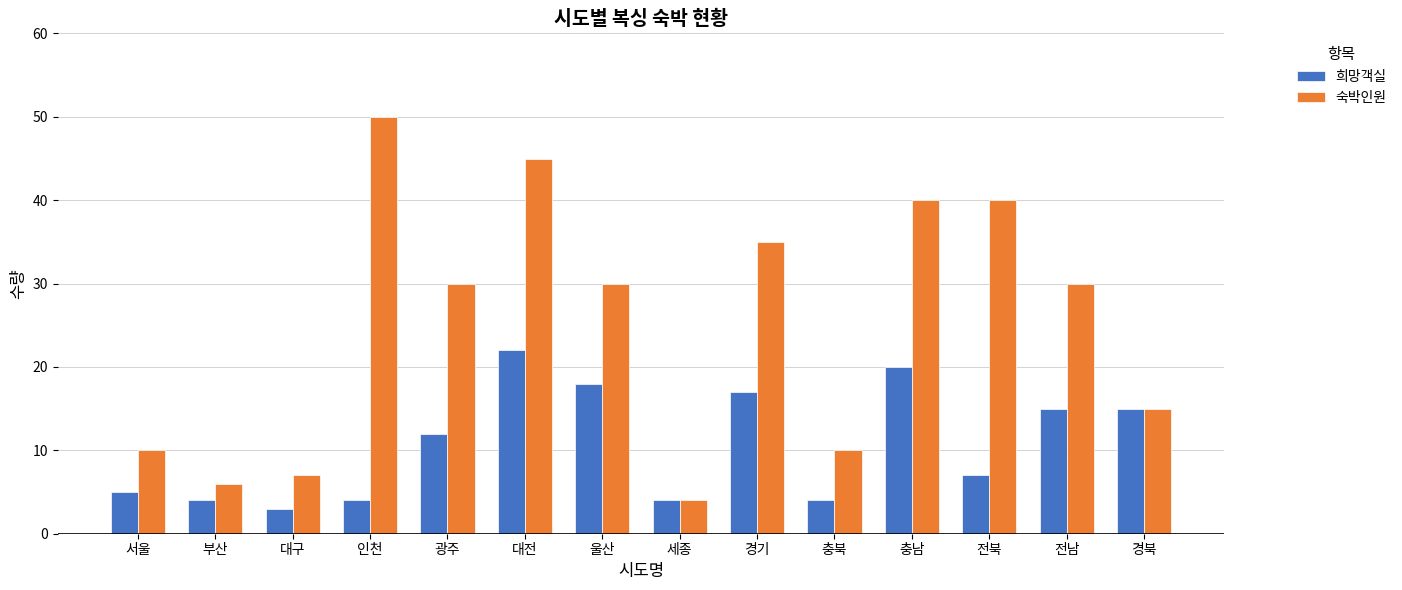

Read the 희망객실 value at 울산.

18